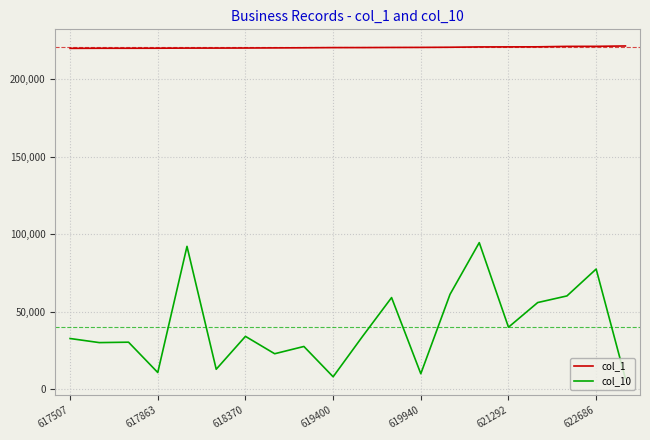

True or false: col_1 and col_10 intersect in this chart.

False